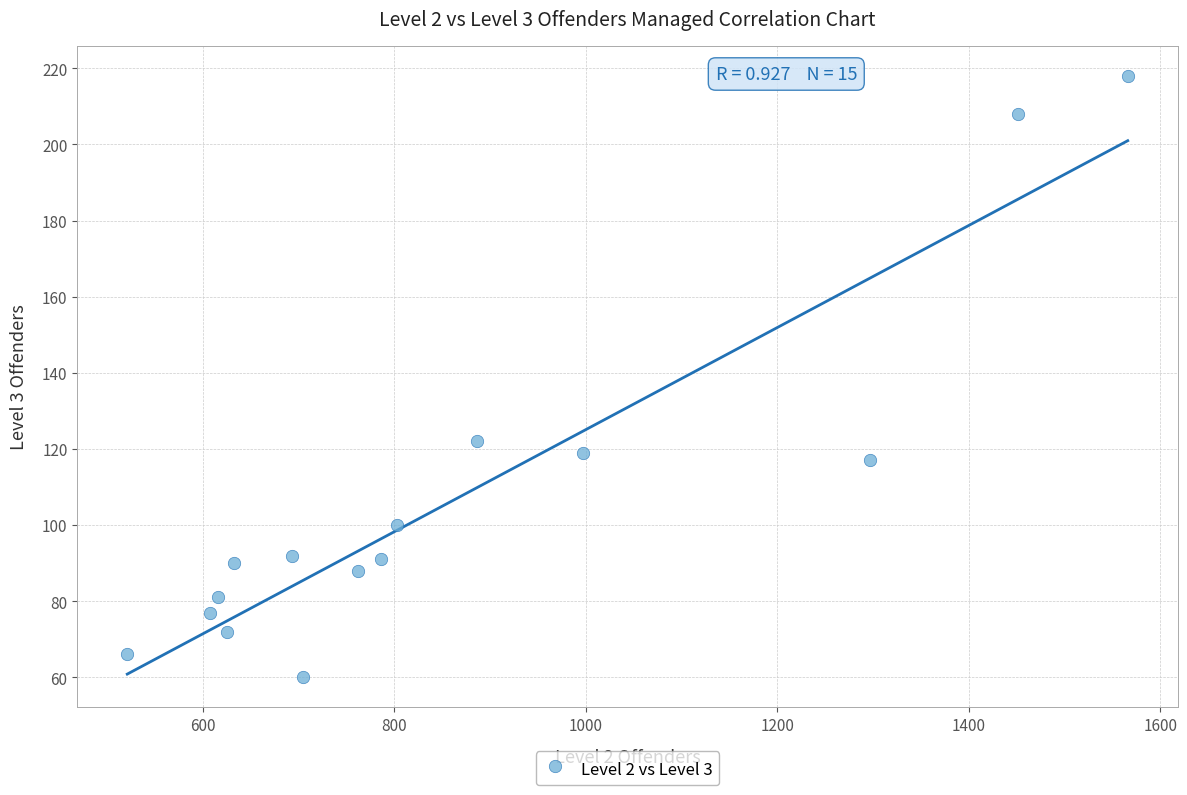

What Y value in the scatter plot is closest to 139?

122